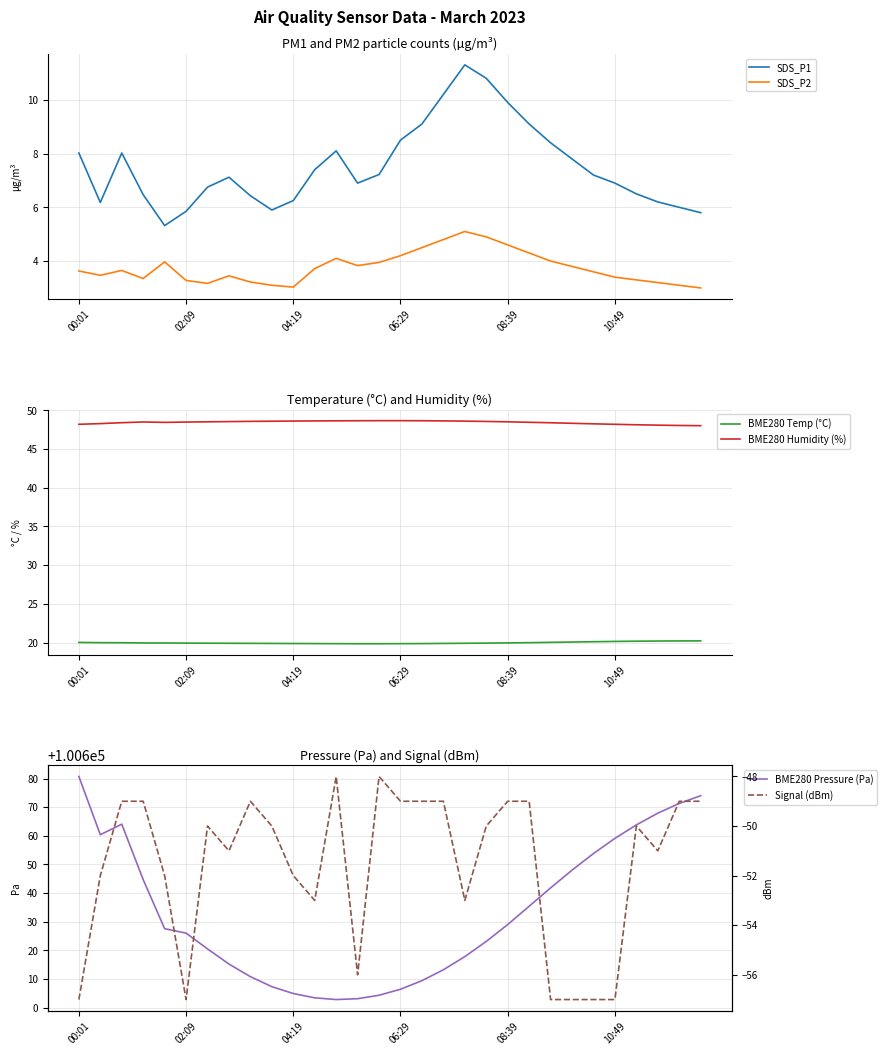

True or false: BME280 Humidity (%) and BME280 Pressure (Pa) intersect in this chart.

False